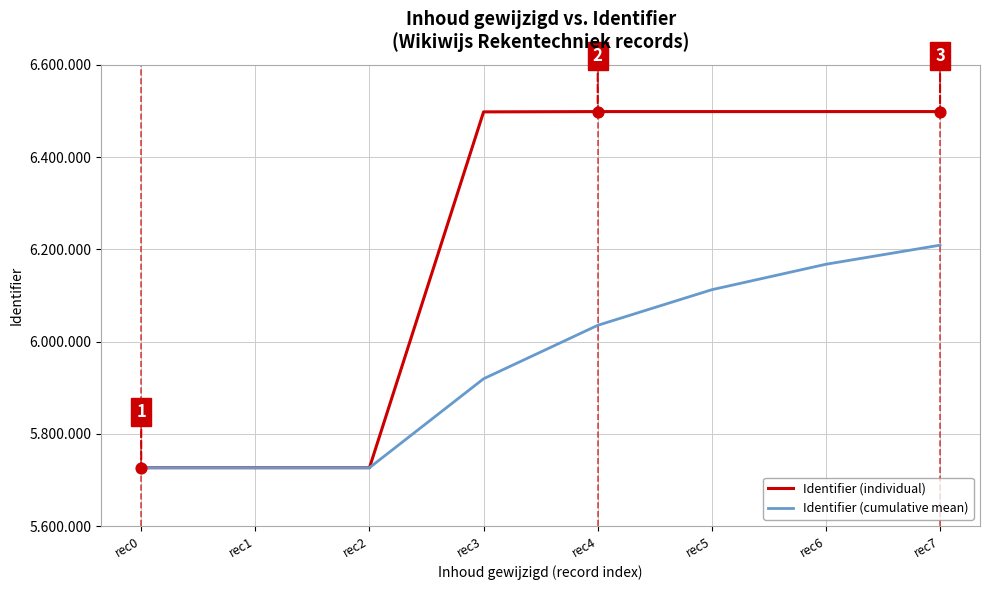

What is the total value across all series at rec6?

12666302.7